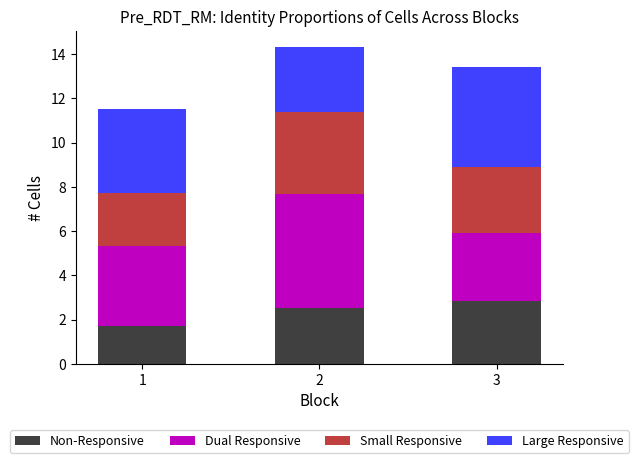

At which category is the sum across all series the highest?

2